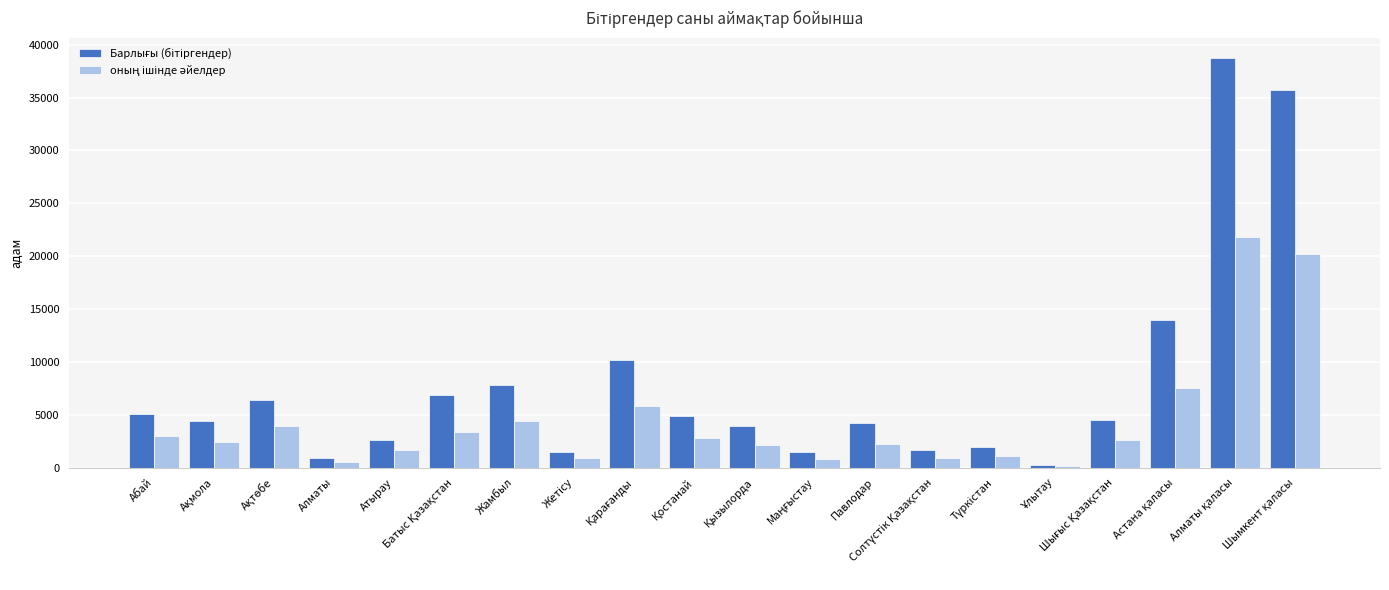

What is the total value across all series at Павлодар?

6493